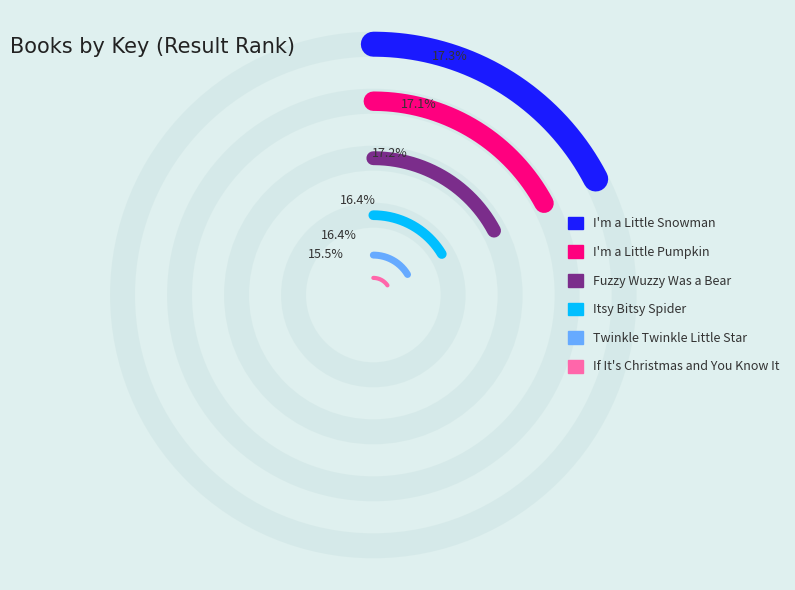

To the nearest percent, what is the average slice percentage?

17%